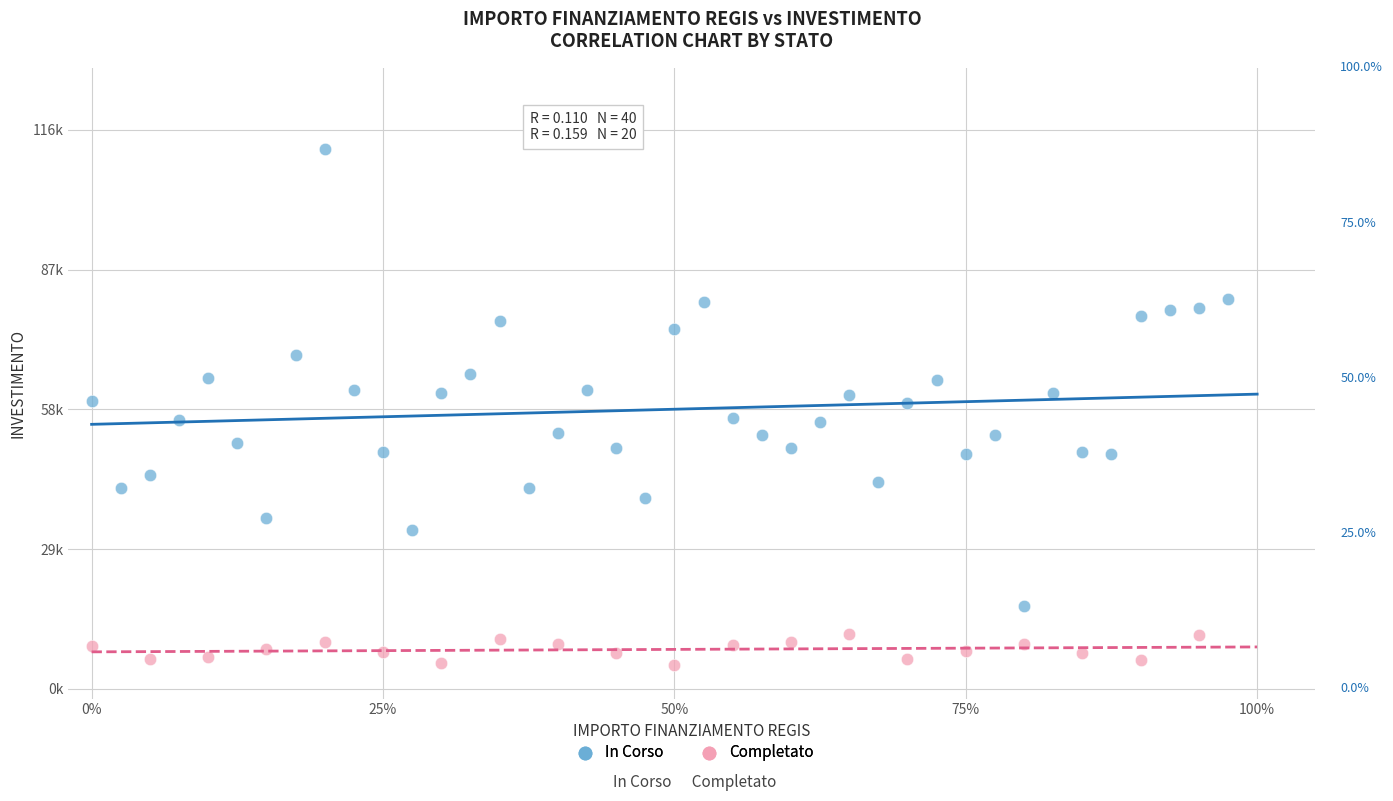

What are all the series names shown in the legend?

In Corso, Completato